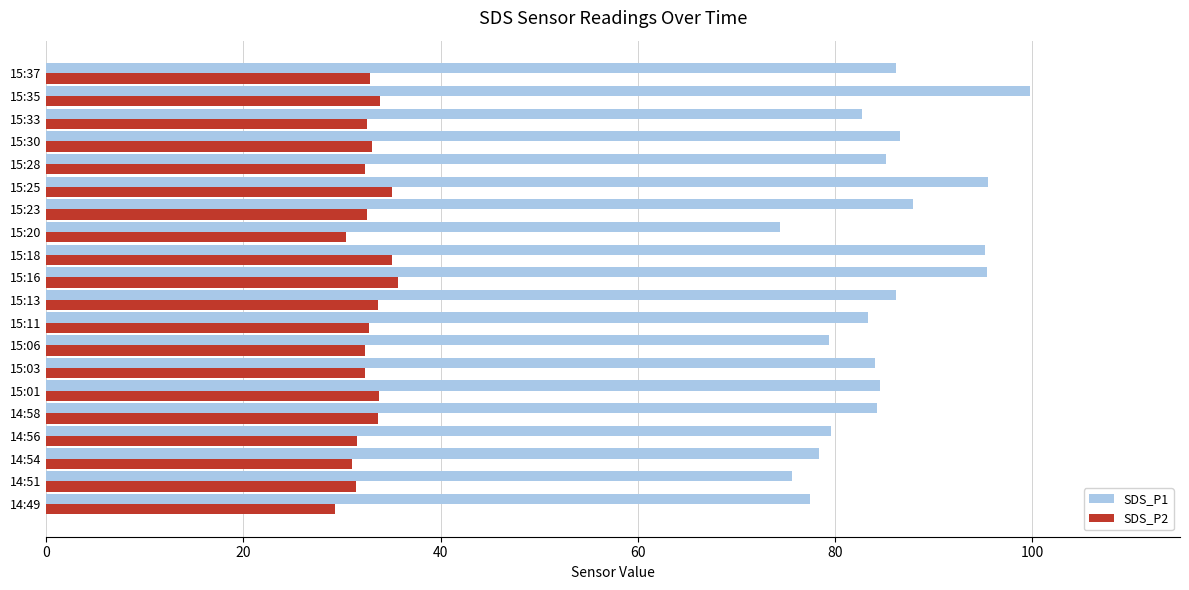

What are all the series names shown in the legend?

SDS_P1, SDS_P2